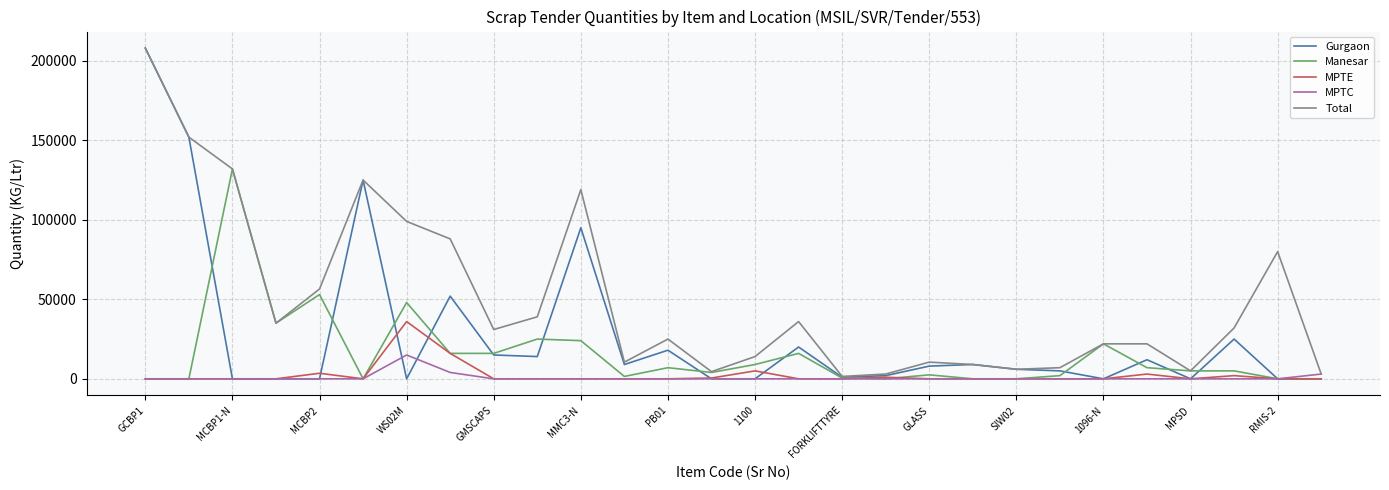

At how many categories does at least one series exceed 192521?

1